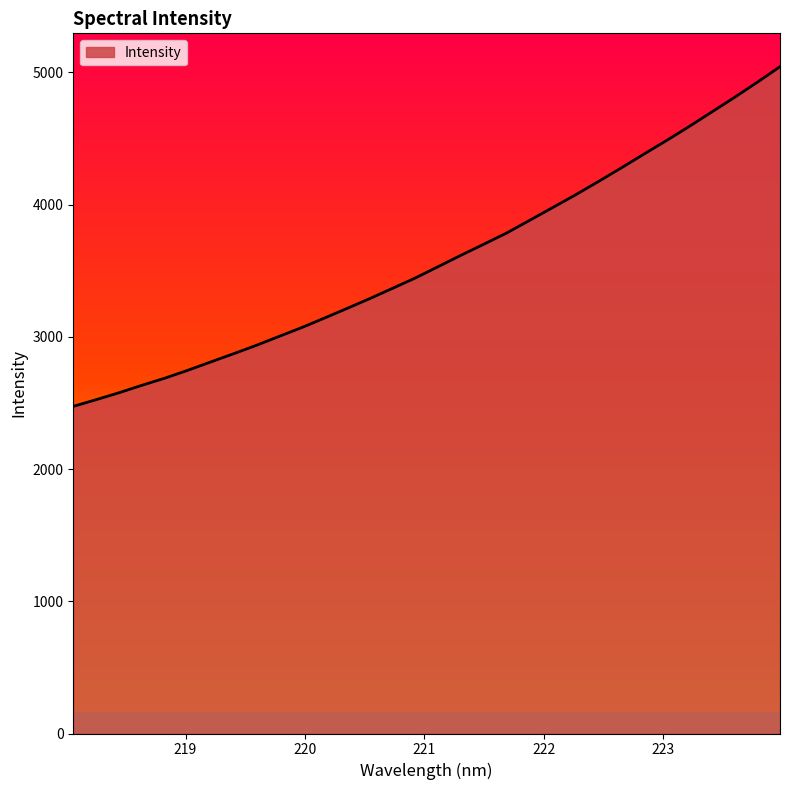

What is the difference between the maximum and minimum values?

2569.1